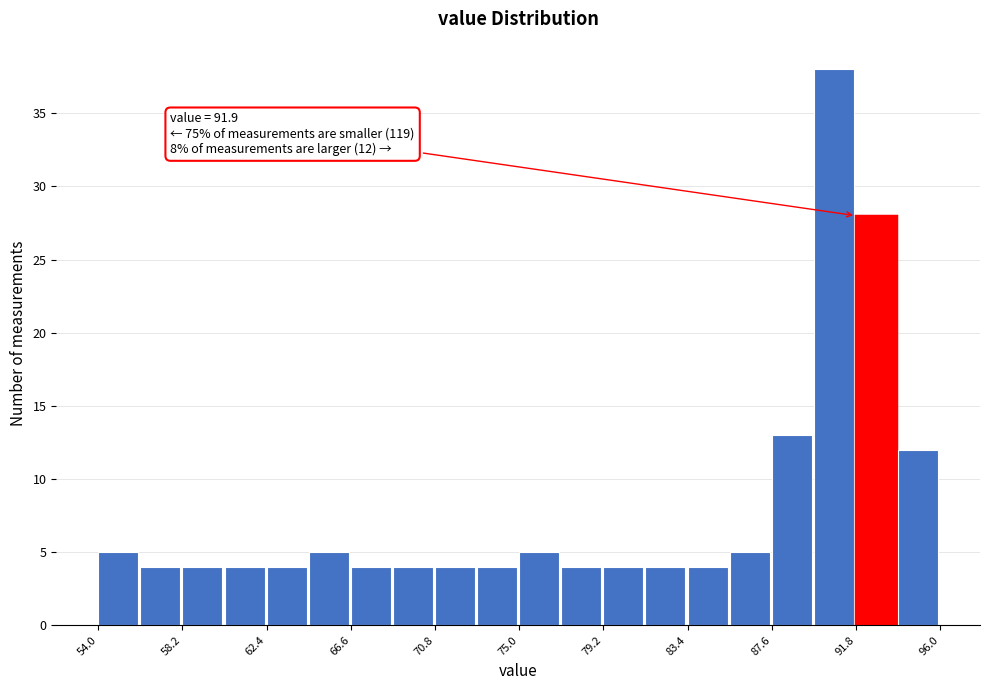

Which range on the x-axis has the tallest bar?

89.7 to 91.8